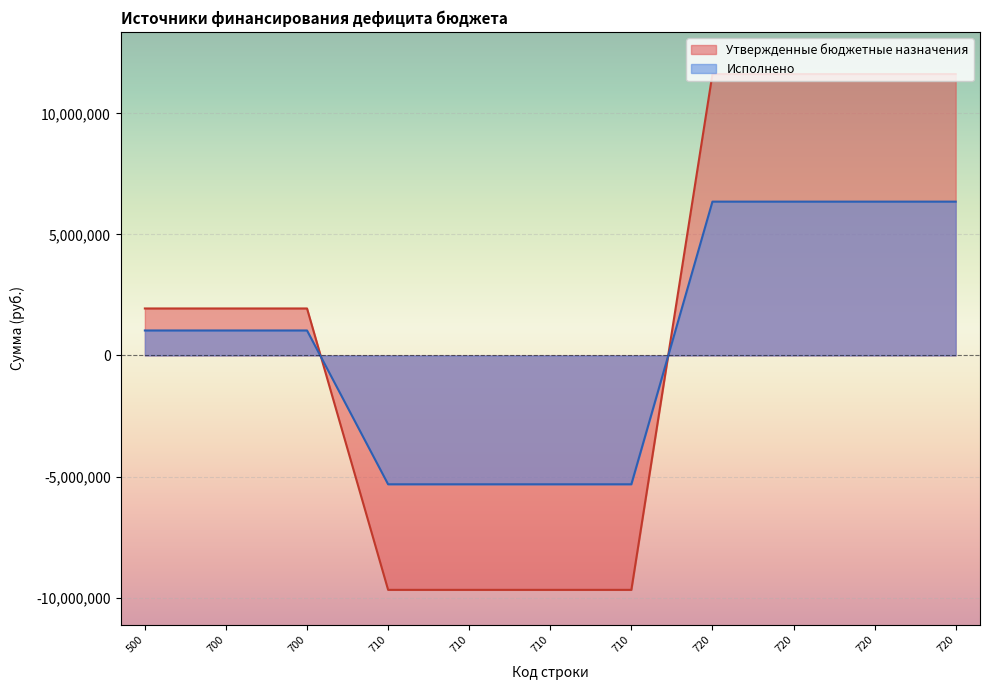

What is the sum of all Утвержденные бюджетные назначения values?

13580000.0